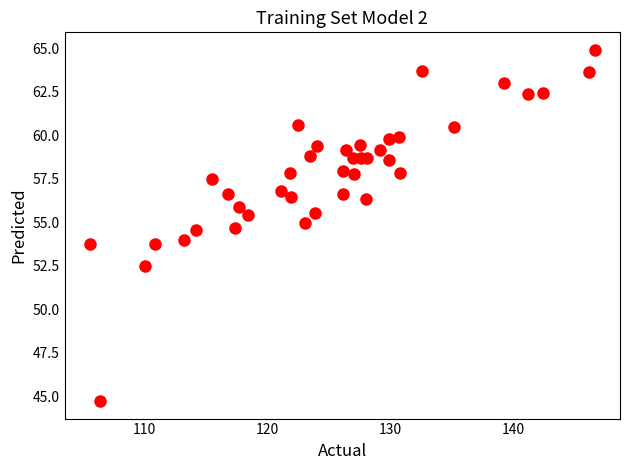

What is the range of X values (max minus min)?

41.0